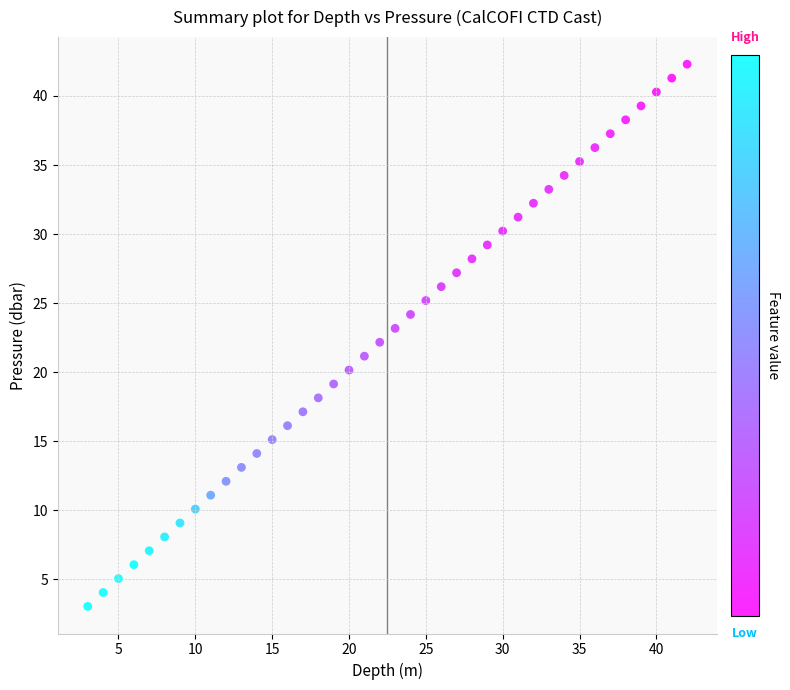

What is the range of X values (max minus min)?

39.0